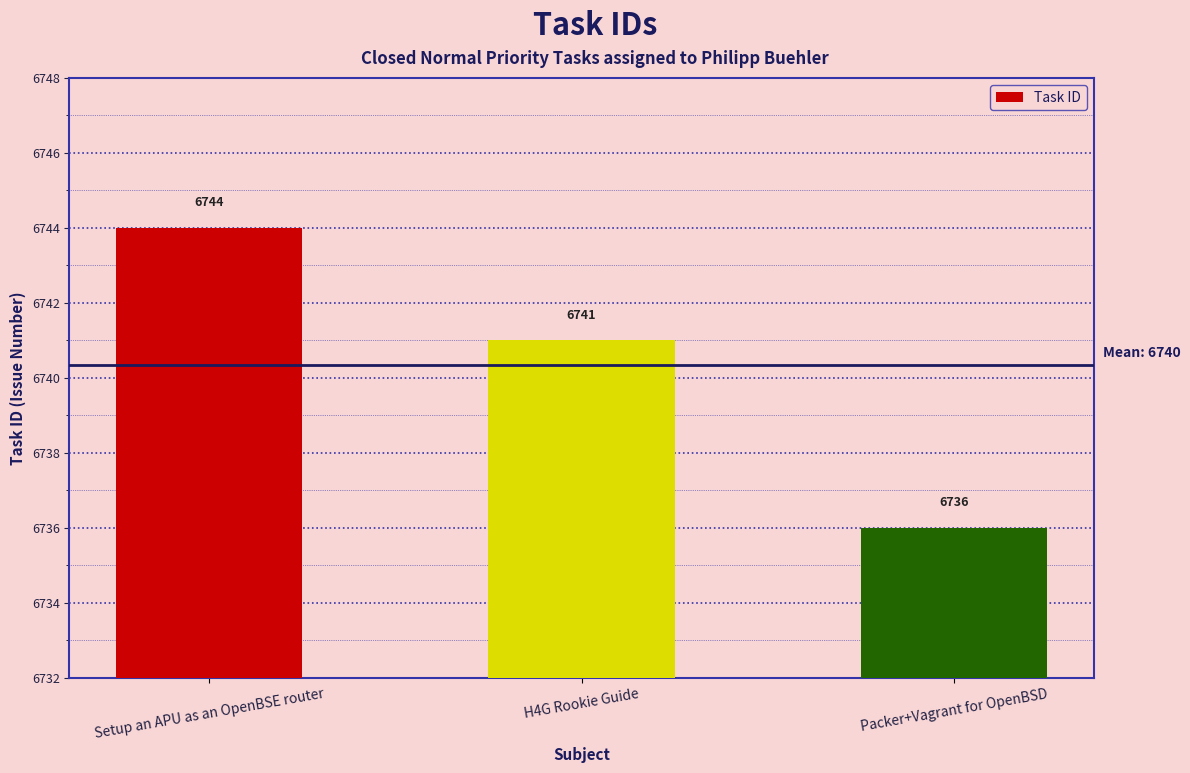

Does the chart contain stacked bars?

No